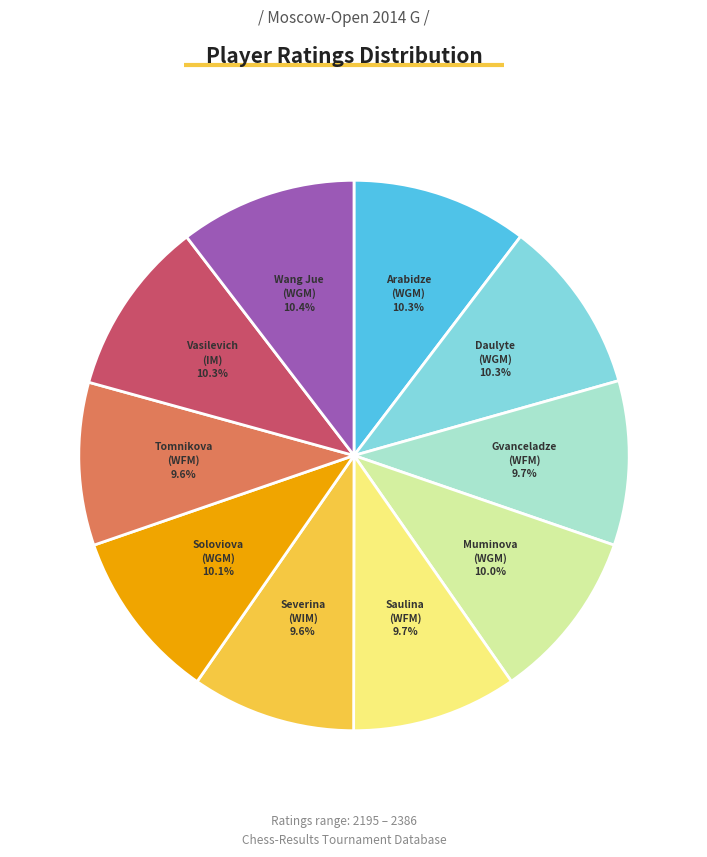

How many slices are in this pie chart?

10